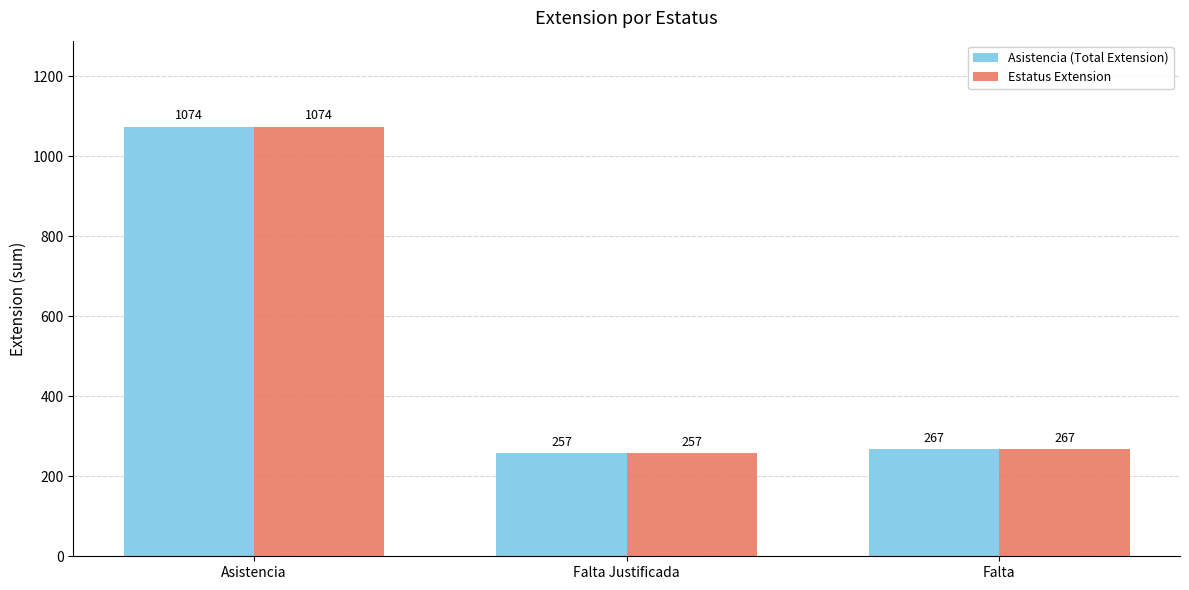

What is the label of the 3rd bar from the left?

Falta